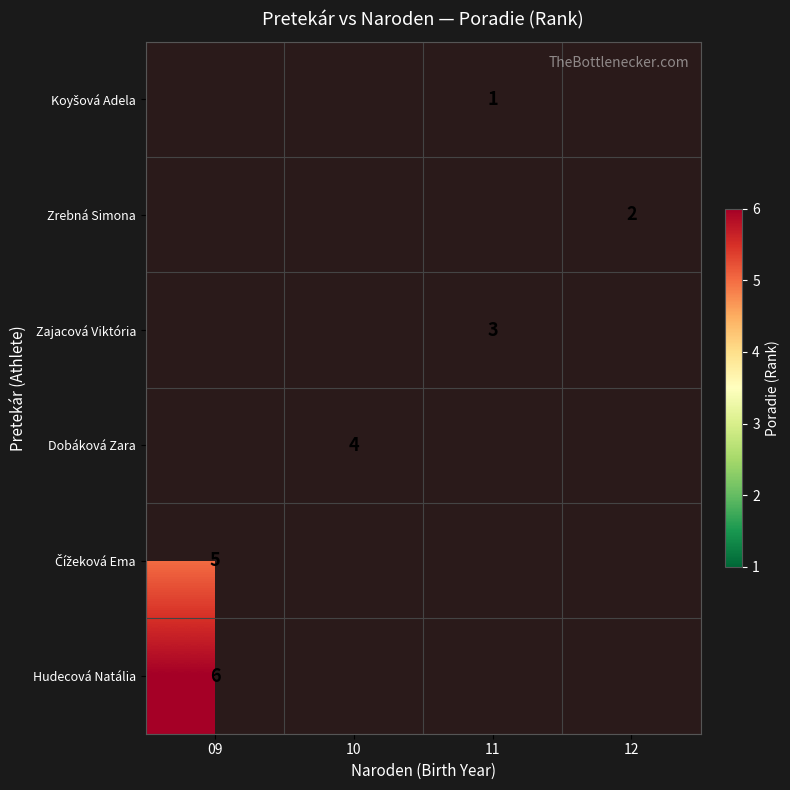

Which category has the highest value across all series?

09